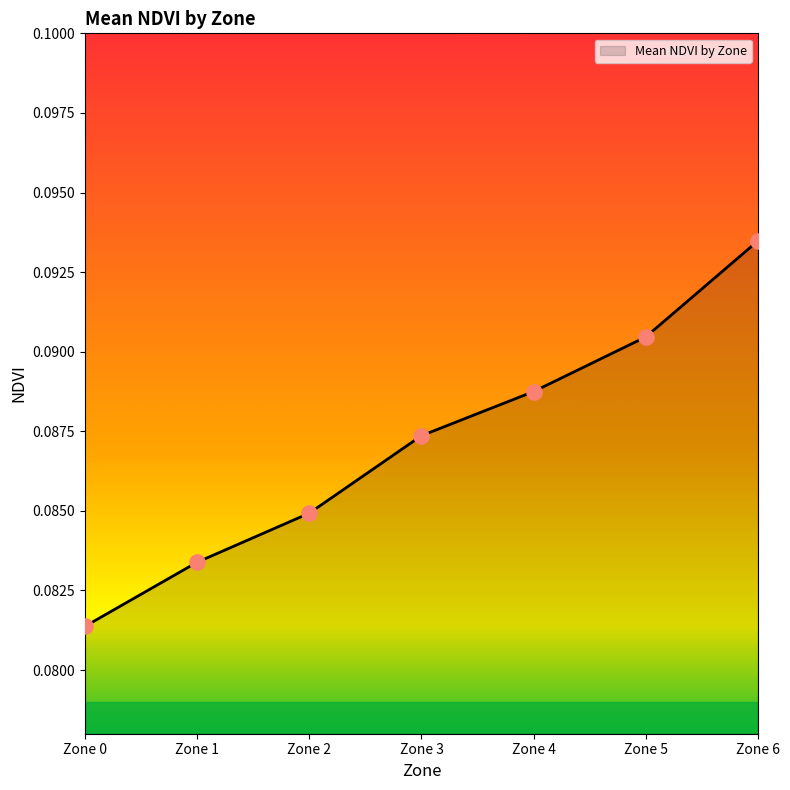

Which has a higher value, Zone 5 or Zone 0?

Zone 5